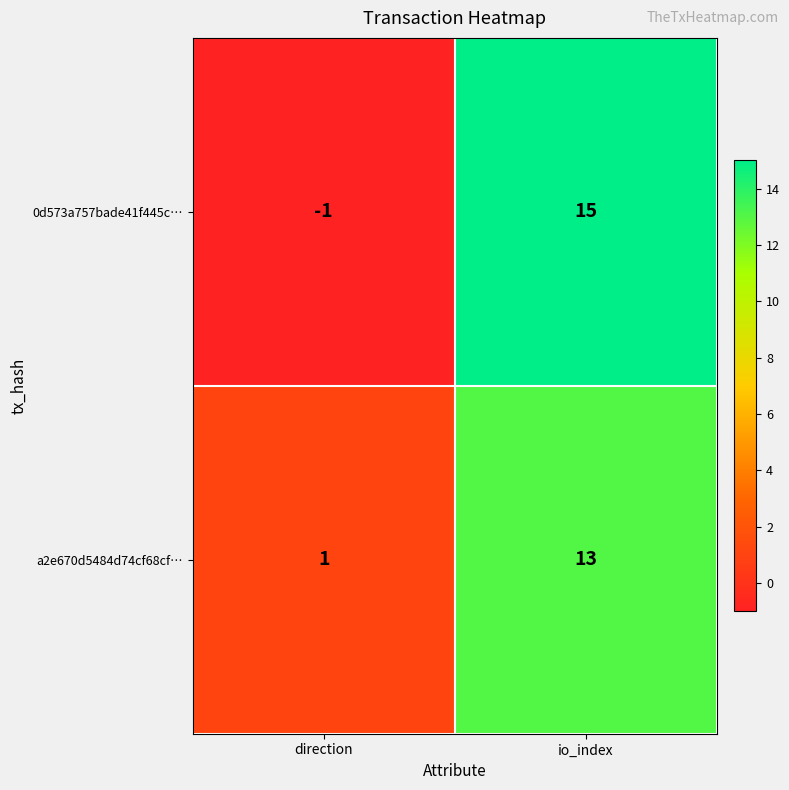

At direction, list the series in order from smallest to largest.

0d573a757bade41f445c…, a2e670d5484d74cf68cf…